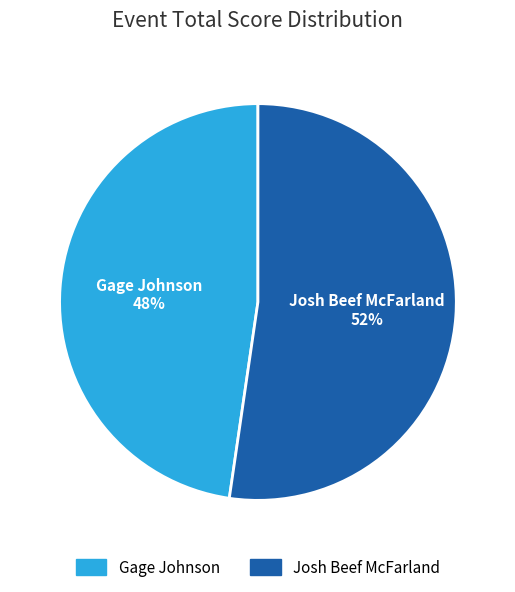

Approximately how many times larger is the value at Josh Beef McFarland compared to Gage Johnson?

1.1